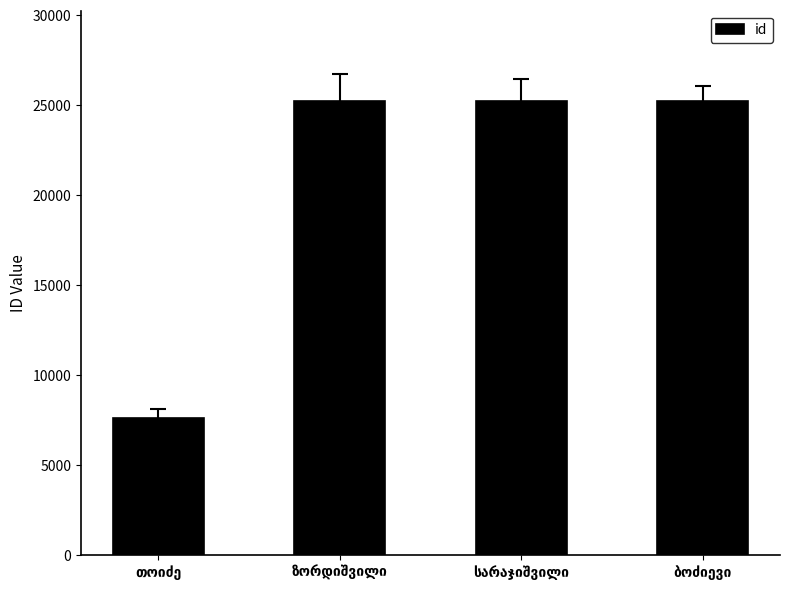

How many data points are less than 25255?

2